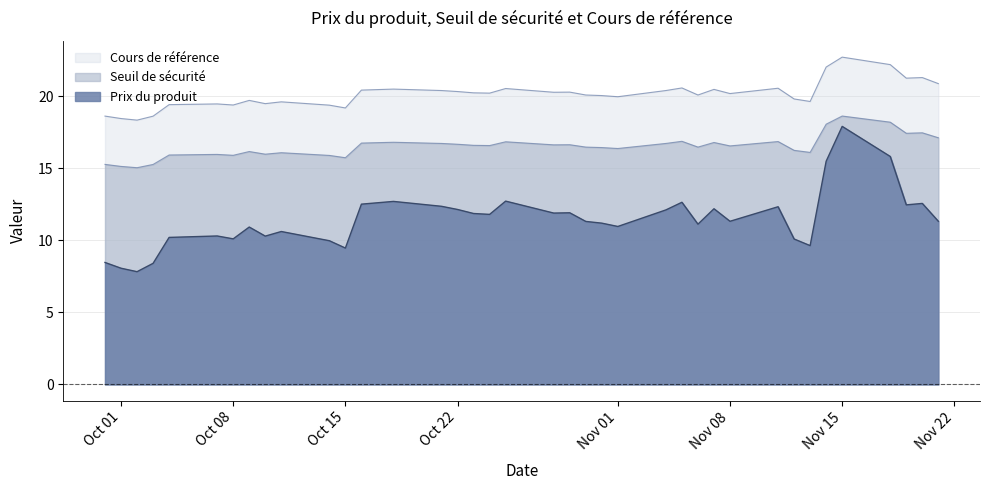

List the series in order of their overall mean, highest first.

Cours de référence, Seuil de sécurité, Prix du produit